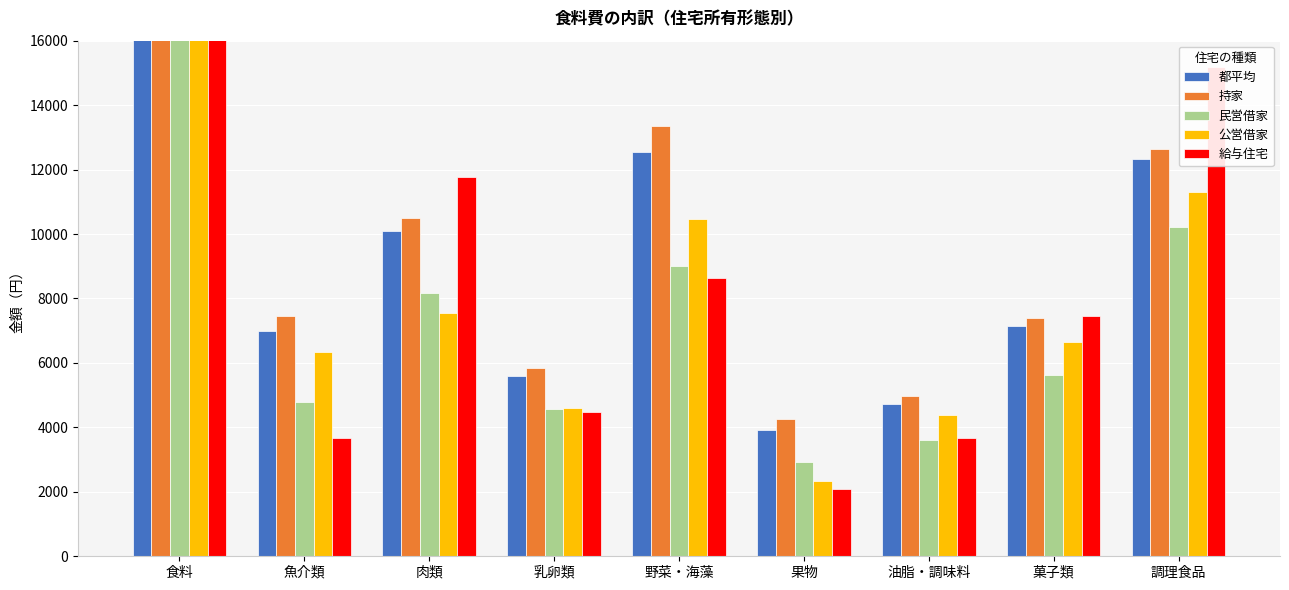

How many groups of bars are there?

9